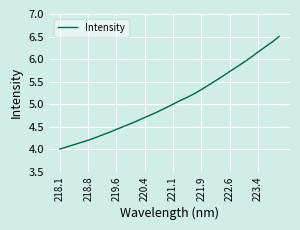

What is the minimum value shown in the chart?

4.0